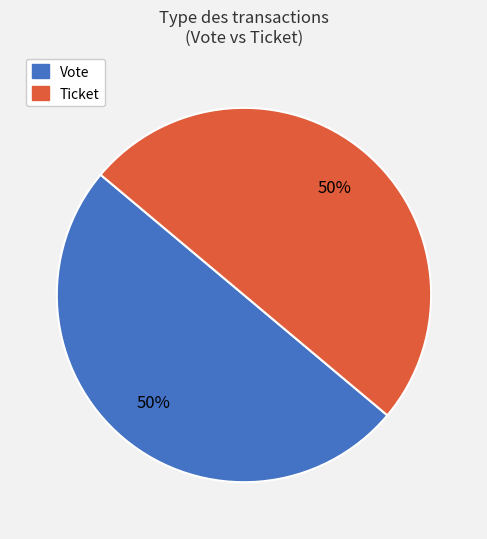

Combined, do Ticket and Vote account for over 50%?

Yes